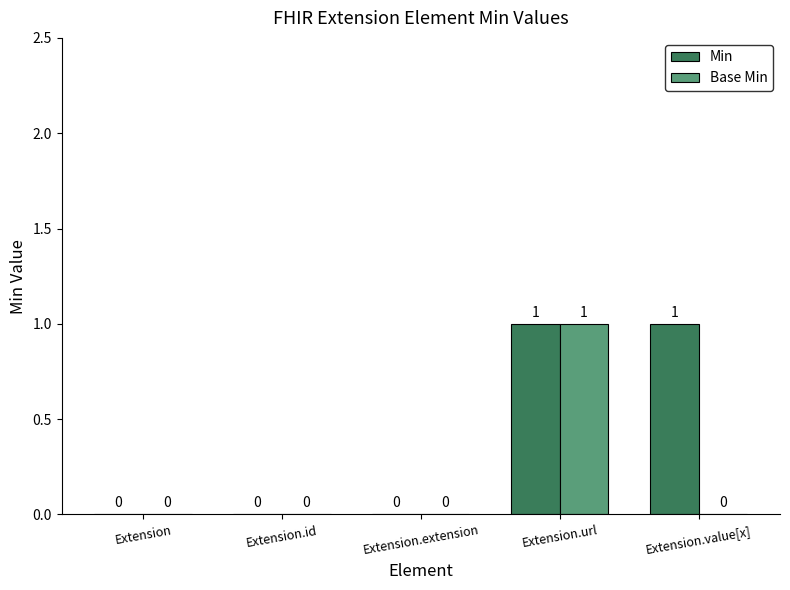

The value of Min at Extension.value[x] is 2. True or false?

False